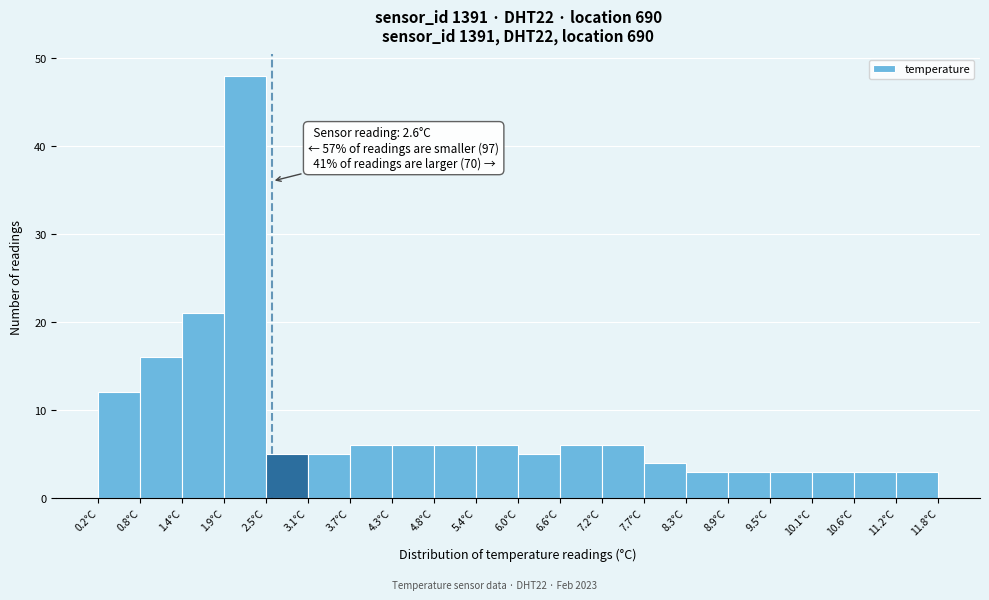

Over which range of the x-axis is the bar tallest?

1.94 to 2.52